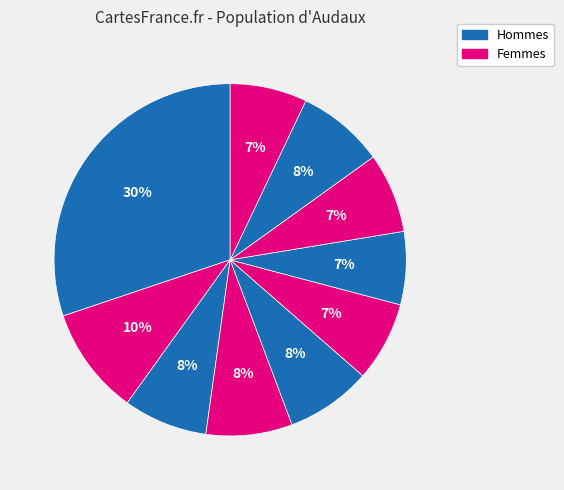

Count the number of slices in the pie.

10